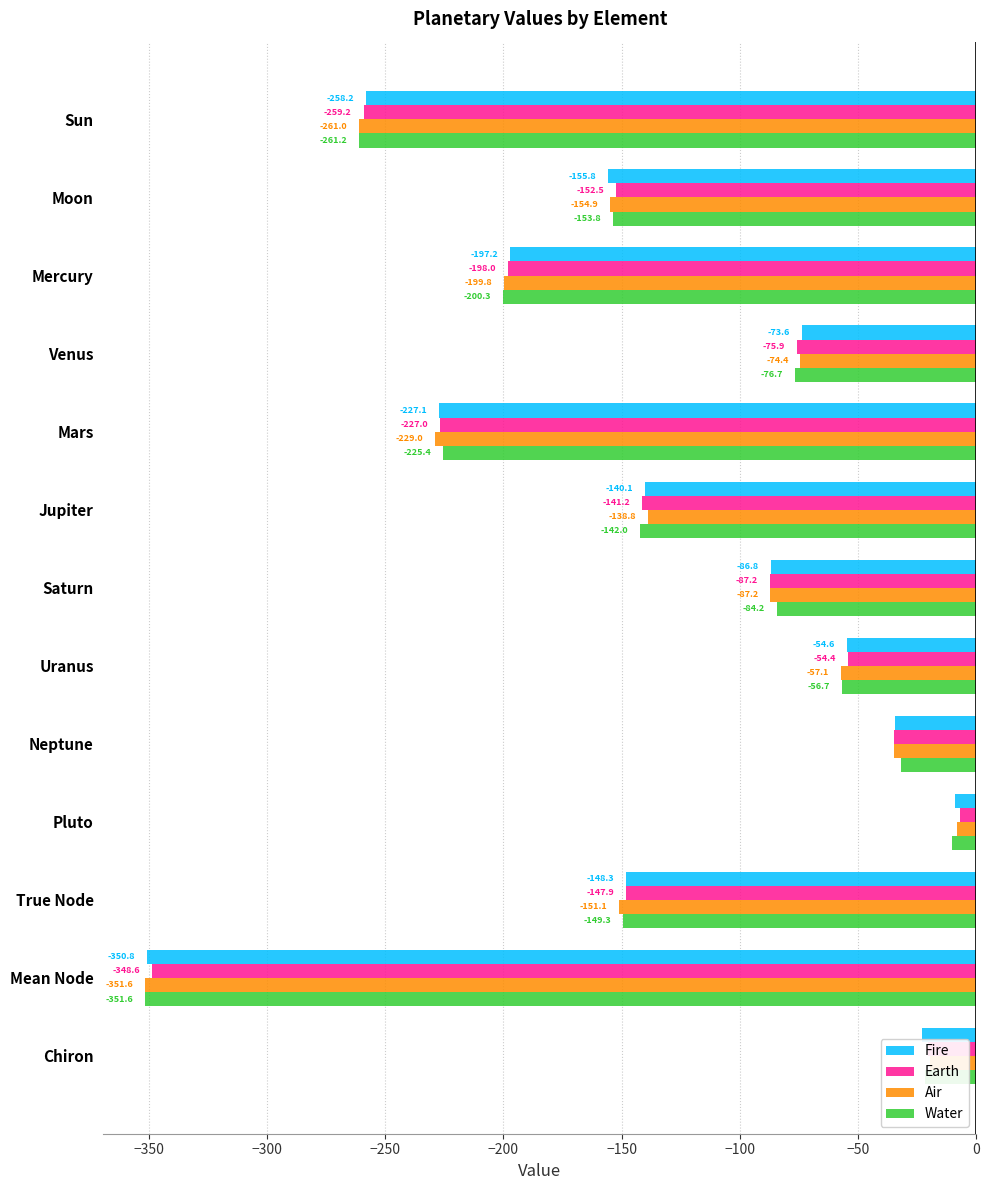

Where is Fire nearest to the value -179?

Mercury